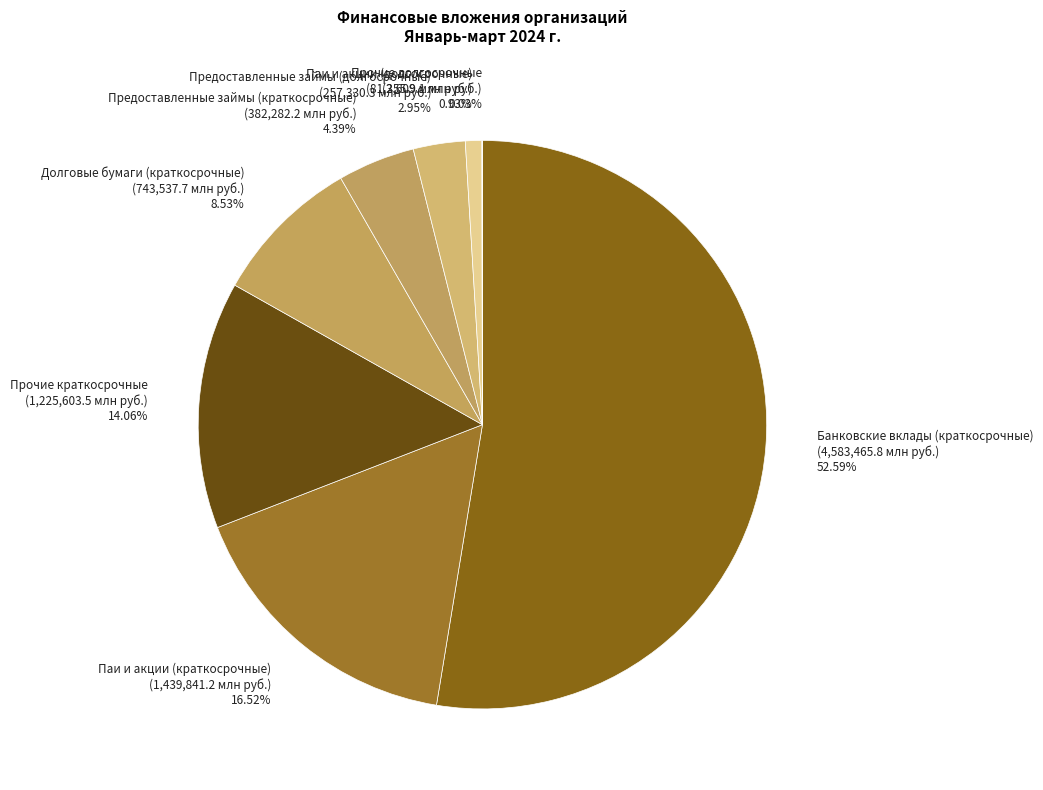

Is it true that Банковские вклады (краткосрочные) is 53% of the pie?

True